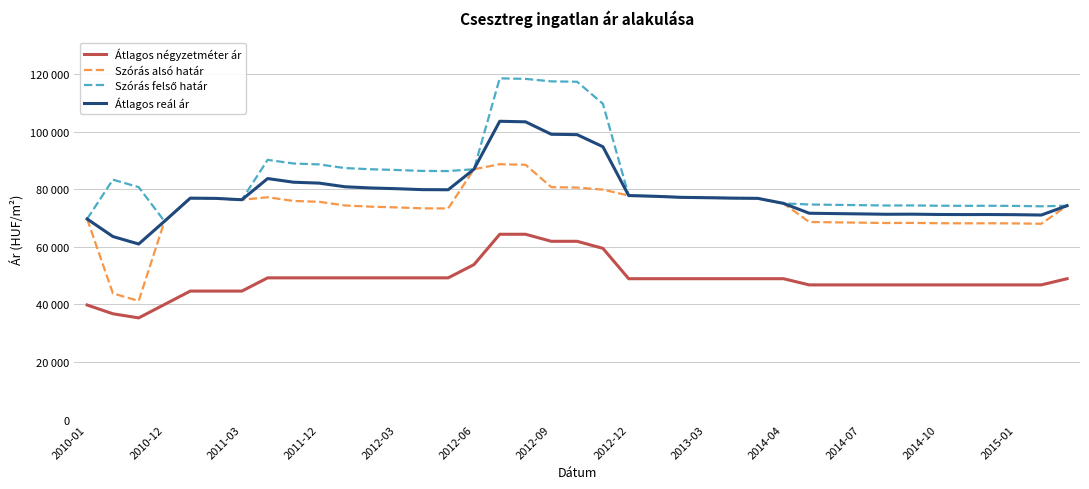

Does the chart have visible grid lines?

Yes